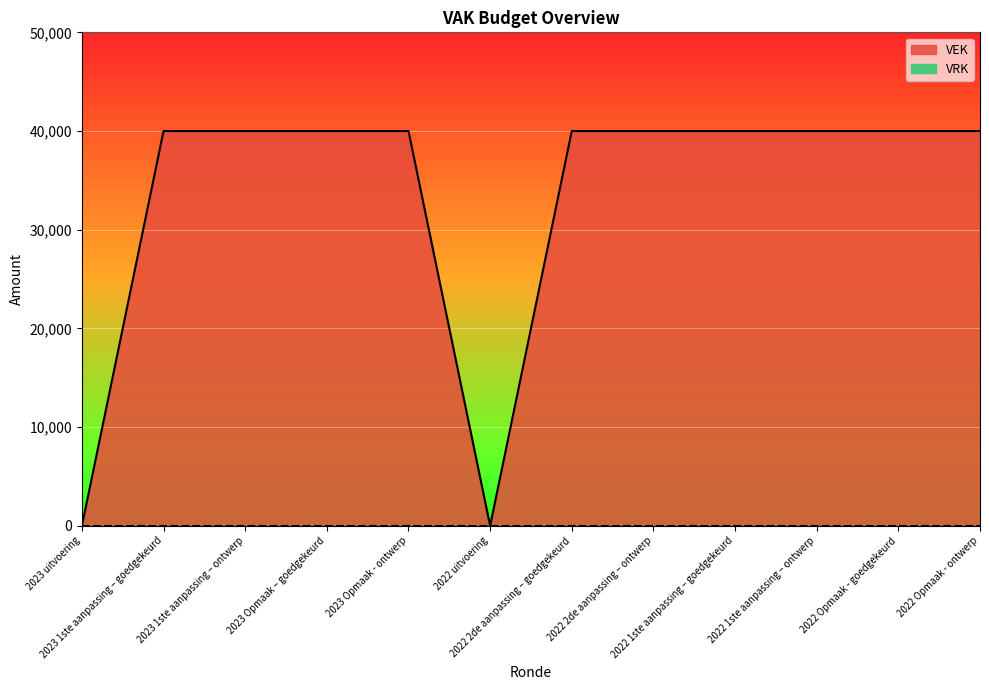

Where is the first local minimum?

2022 uitvoering